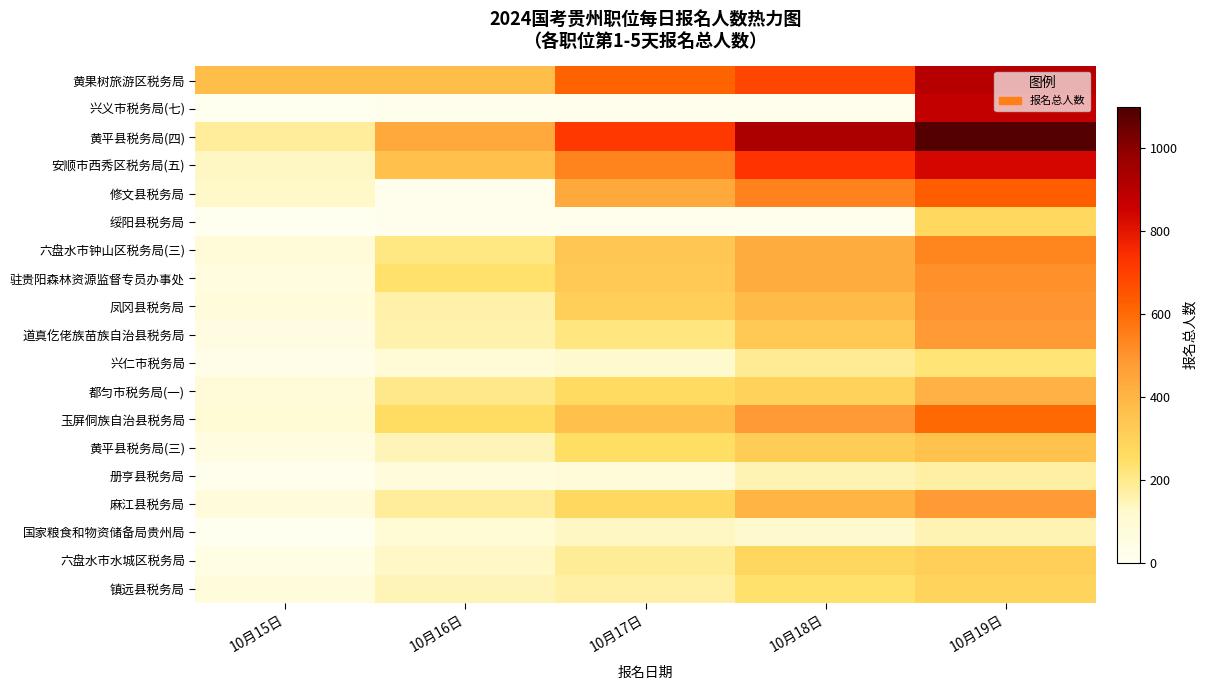

Which series has the widest spread of values?

黄平县税务局(四)